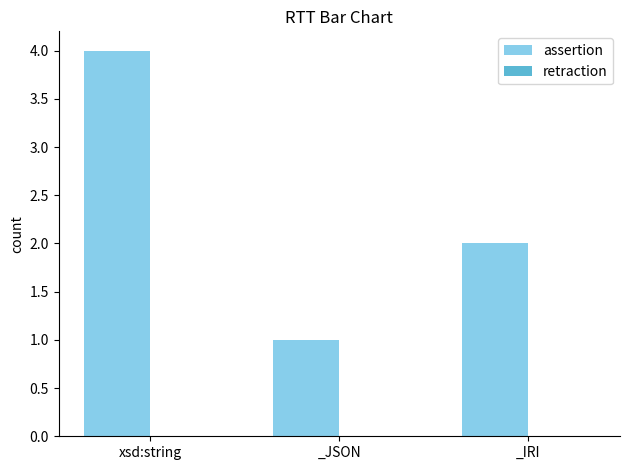

Rank the categories by value from highest to lowest.

xsd:string, _IRI, _JSON